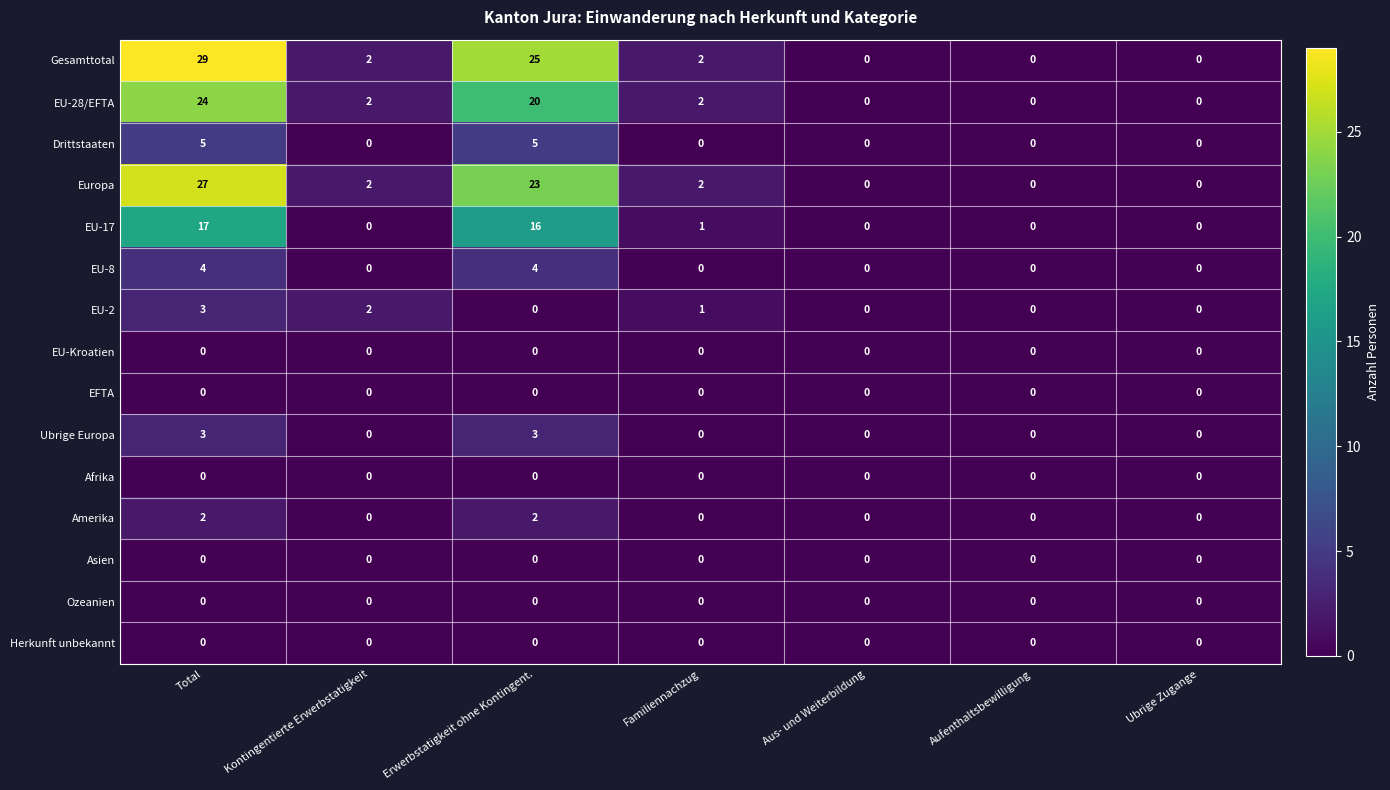

Which series has the largest total across all categories?

Gesamttotal